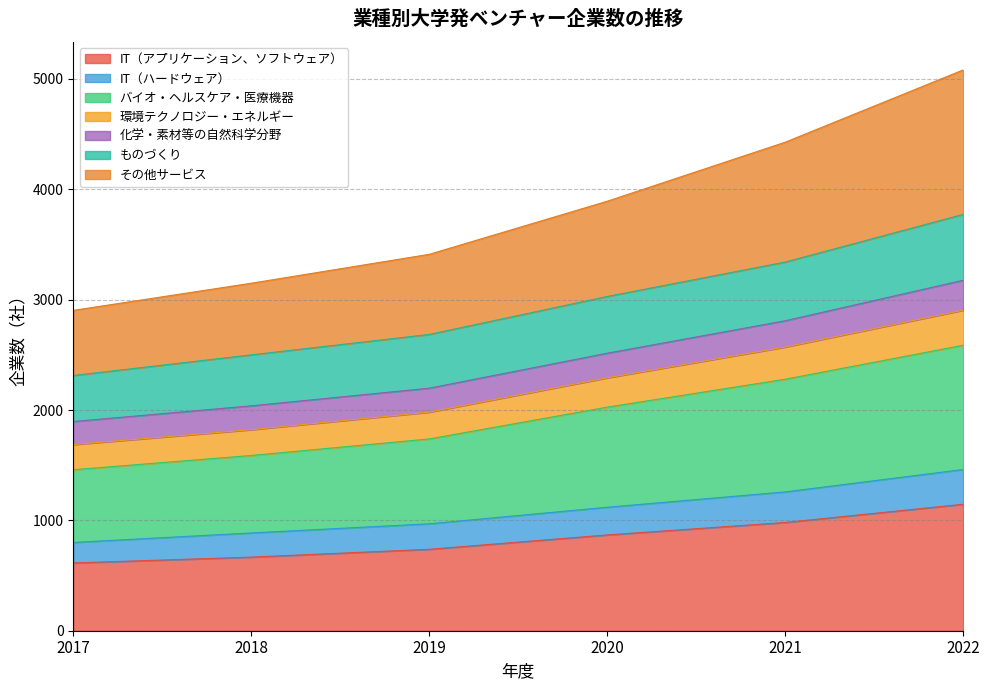

What are all the series names shown in the legend?

IT（アプリケーション、ソフトウェア）, IT（ハードウェア）, バイオ・ヘルスケア・医療機器, 環境テクノロジー・エネルギー, 化学・素材等の自然科学分野, ものづくり, その他サービス